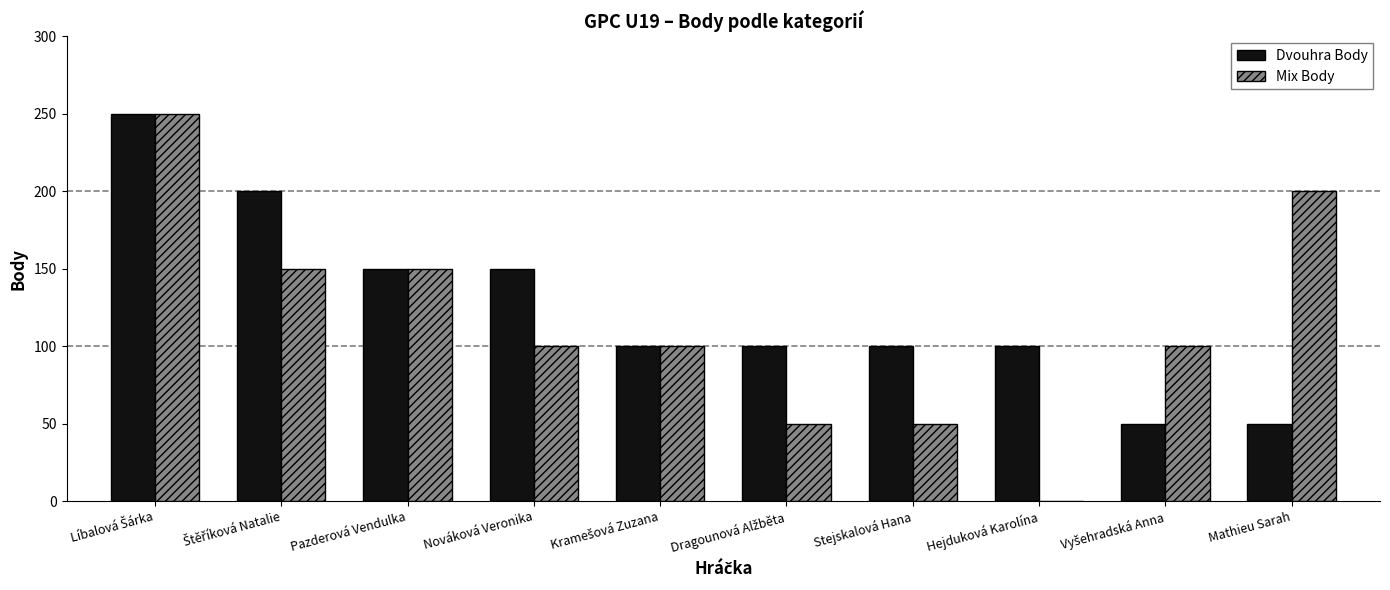

True or false: Dvouhra Body has a value of 25 at Mathieu Sarah.

False